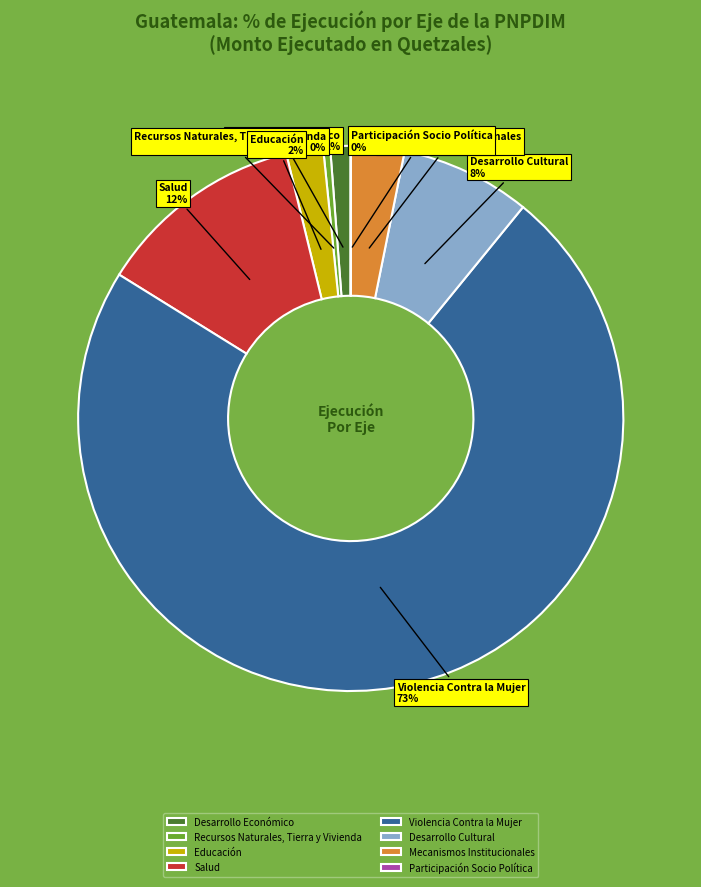

Which has a higher value, Violencia Contra la Mujer or Educación?

Violencia Contra la Mujer